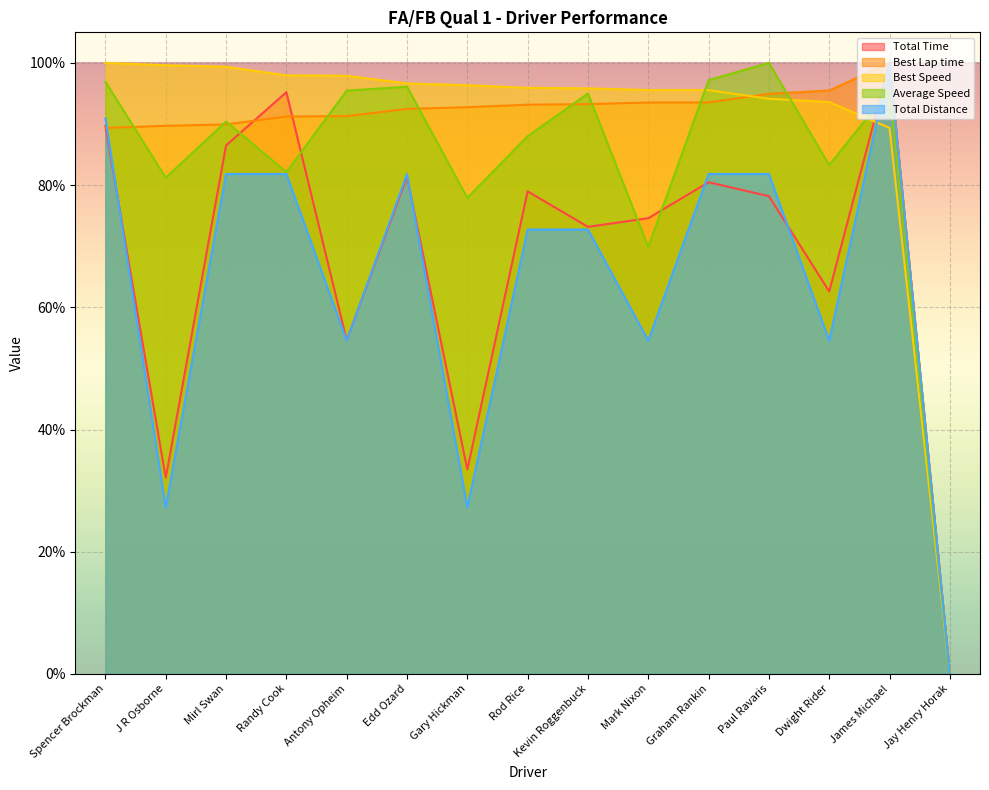

Reading left to right, list all the values displayed in this chart.

Total Time: Spencer Brockman=89.7	J R Osborne=32.1	Mirl Swan=86.5	Randy Cook=95.2	Antony Opheim=54.6	Edd Ozard=81.4	Gary Hickman=33.5	Rod Rice=79.0	Kevin Roggenbuck=73.2	Mark Nixon=74.6	Graham Rankin=80.5	Paul Ravaris=78.2	Dwight Rider=62.6	James Michael=100.0	Jay Henry Horak=0.0
Best Lap time: Spencer Brockman=89.4	J R Osborne=89.7	Mirl Swan=89.9	Randy Cook=91.2	Antony Opheim=91.3	Edd Ozard=92.5	Gary Hickman=92.7	Rod Rice=93.2	Kevin Roggenbuck=93.2	Mark Nixon=93.5	Graham Rankin=93.5	Paul Ravaris=94.9	Dwight Rider=95.5	James Michael=100.0	Jay Henry Horak=0.0
Best Speed: Spencer Brockman=100.0	J R Osborne=99.6	Mirl Swan=99.4	Randy Cook=98.0	Antony Opheim=97.9	Edd Ozard=96.6	Gary Hickman=96.3	Rod Rice=95.9	Kevin Roggenbuck=95.8	Mark Nixon=95.5	Graham Rankin=95.5	Paul Ravaris=94.1	Dwight Rider=93.6	James Michael=89.4	Jay Henry Horak=0.0
Average Speed: Spencer Brockman=96.9	J R Osborne=81.2	Mirl Swan=90.4	Randy Cook=82.1	Antony Opheim=95.5	Edd Ozard=96.1	Gary Hickman=77.9	Rod Rice=88.0	Kevin Roggenbuck=95.0	Mark Nixon=69.9	Graham Rankin=97.2	Paul Ravaris=100.0	Dwight Rider=83.3	James Michael=95.6	Jay Henry Horak=0.0
Total Distance: Spencer Brockman=90.9	J R Osborne=27.3	Mirl Swan=81.8	Randy Cook=81.8	Antony Opheim=54.5	Edd Ozard=81.8	Gary Hickman=27.3	Rod Rice=72.7	Kevin Roggenbuck=72.7	Mark Nixon=54.5	Graham Rankin=81.8	Paul Ravaris=81.8	Dwight Rider=54.5	James Michael=100.0	Jay Henry Horak=0.0